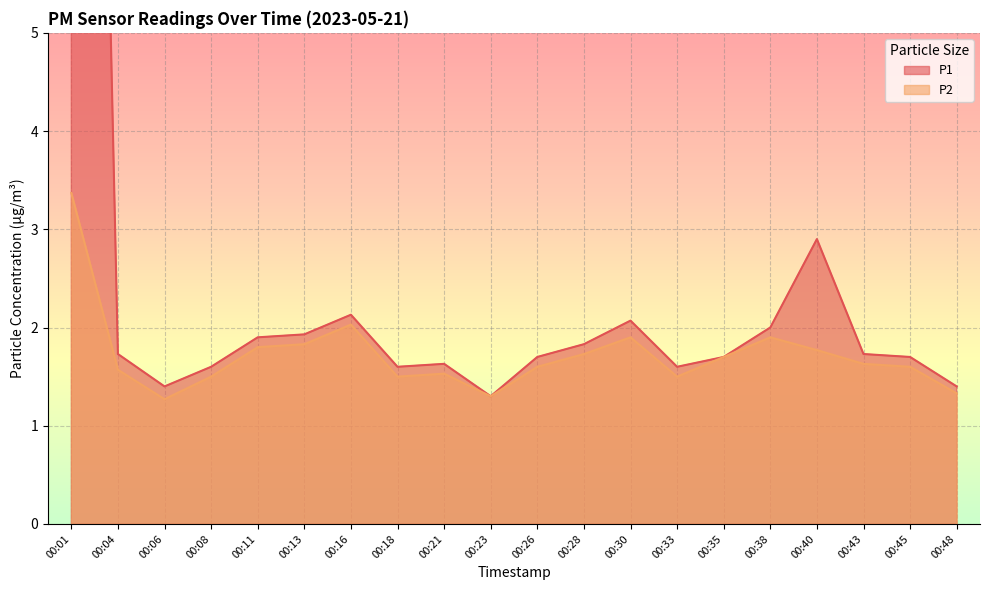

In P2, how many points are lower than both neighbors (excluding endpoints)?

4